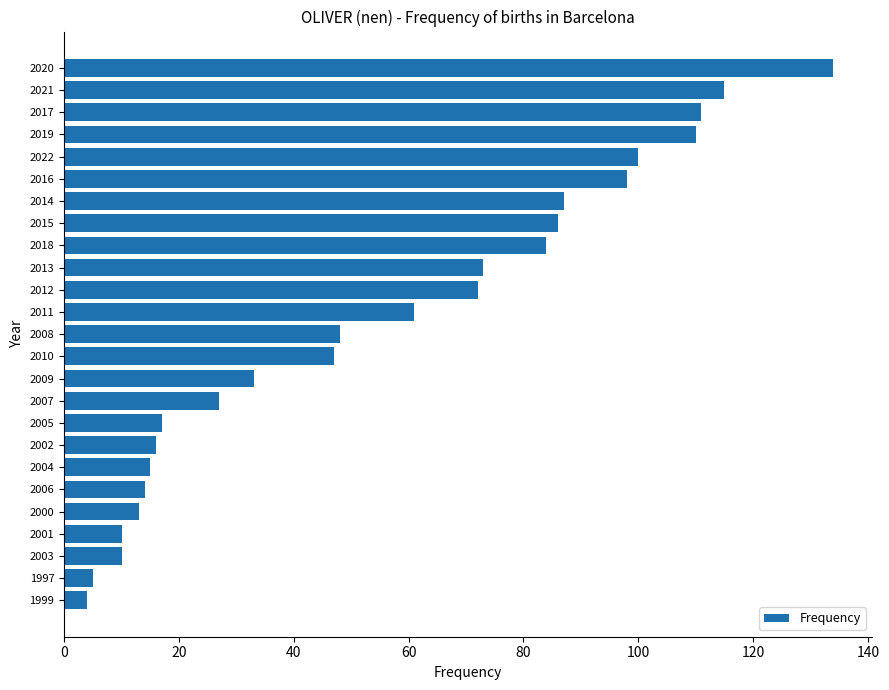

Which label corresponds to the largest value in the chart?

2020